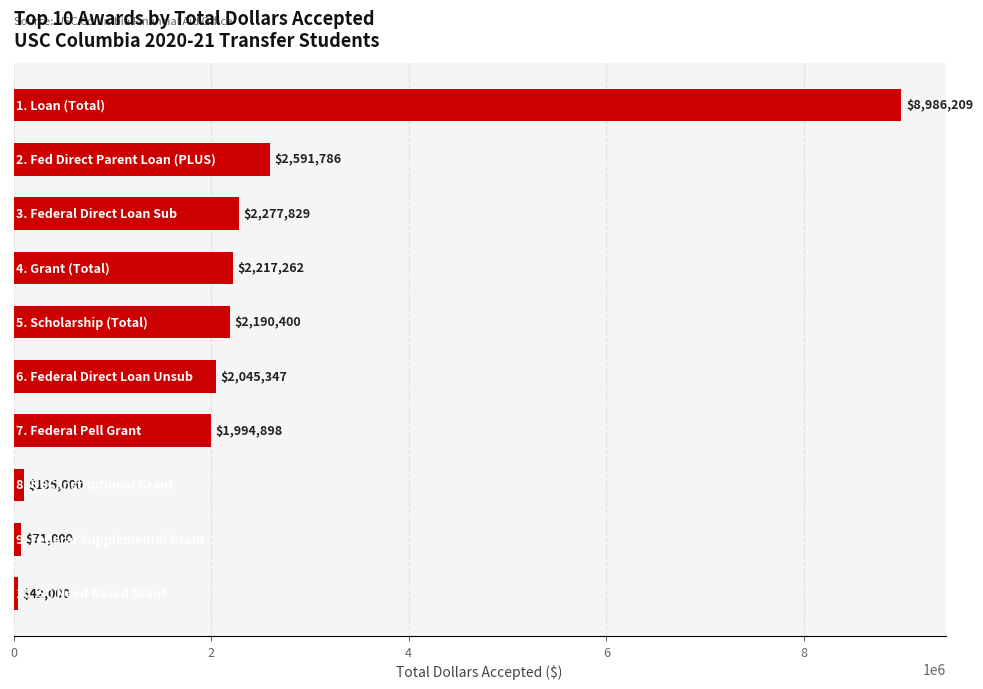

What is the average value?

2252173